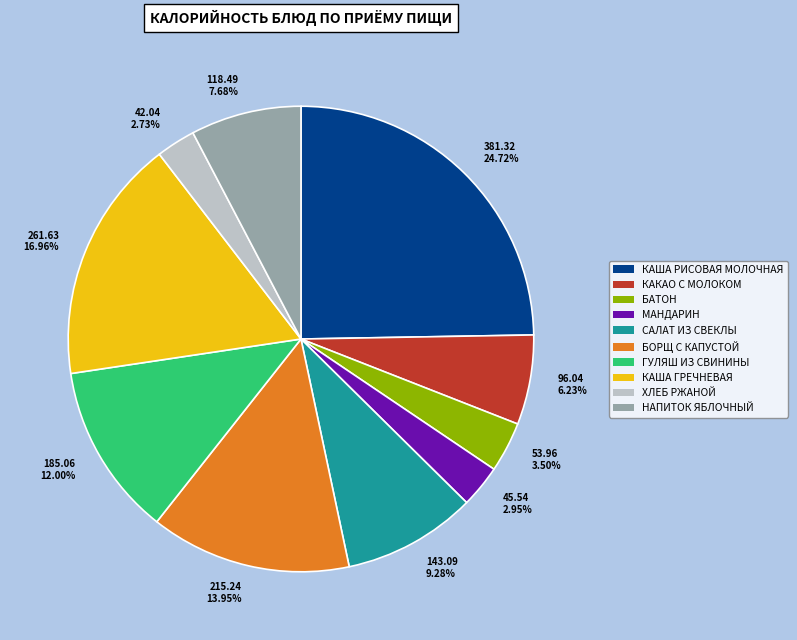

How many slices are in this pie chart?

10